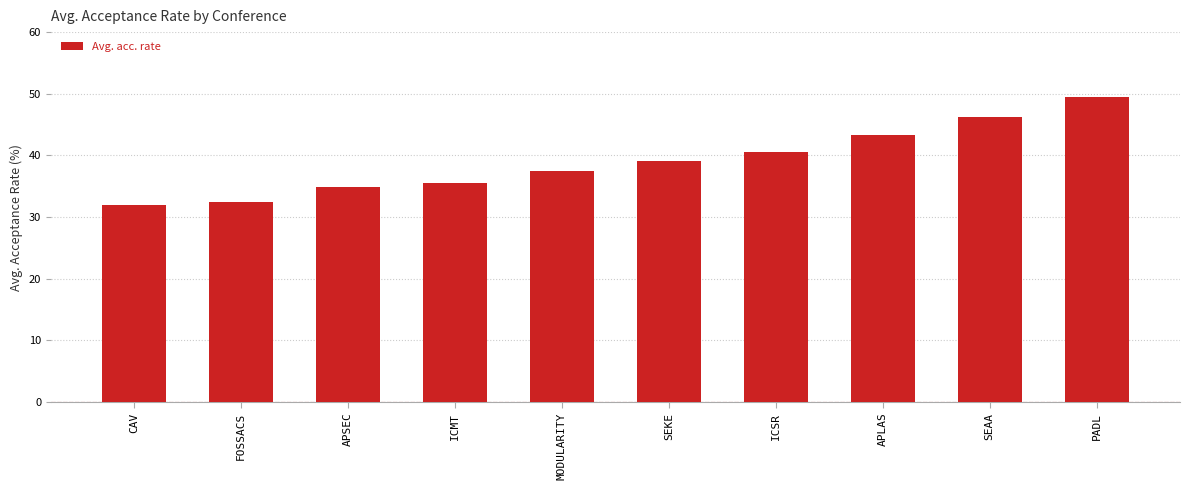

Which category has the highest value across all series?

PADL